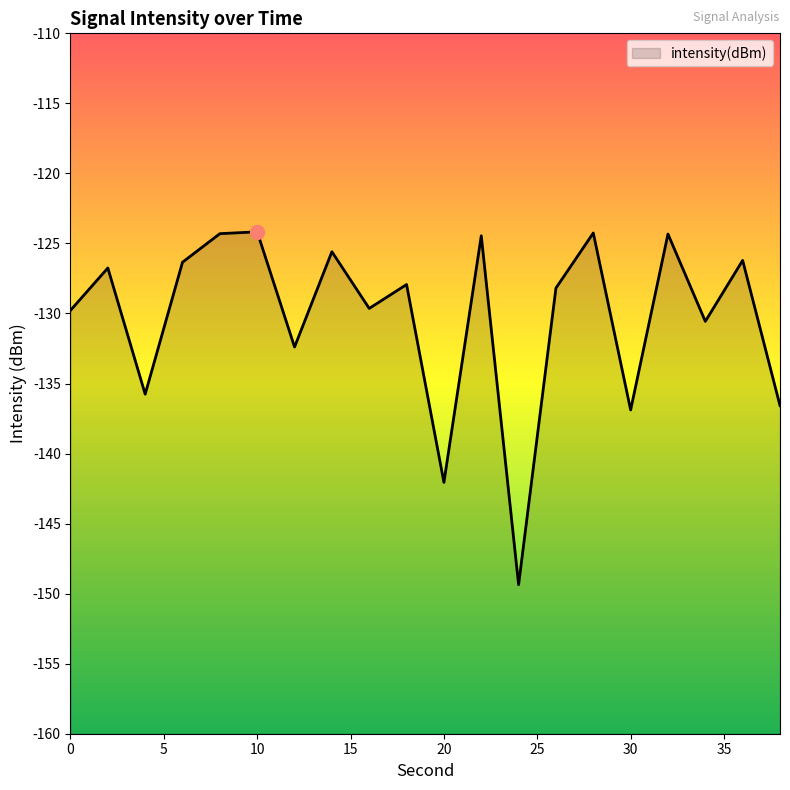

Reading right to left, what are all the values shown in this chart?

38=-136.6	36=-126.2	34=-130.6	32=-124.3	30=-136.9	28=-124.3	26=-128.2	24=-149.4	22=-124.5	20=-142.1	18=-127.9	16=-129.6	14=-125.6	12=-132.4	10=-124.2	8=-124.3	6=-126.3	4=-135.8	2=-126.8	0=-129.8